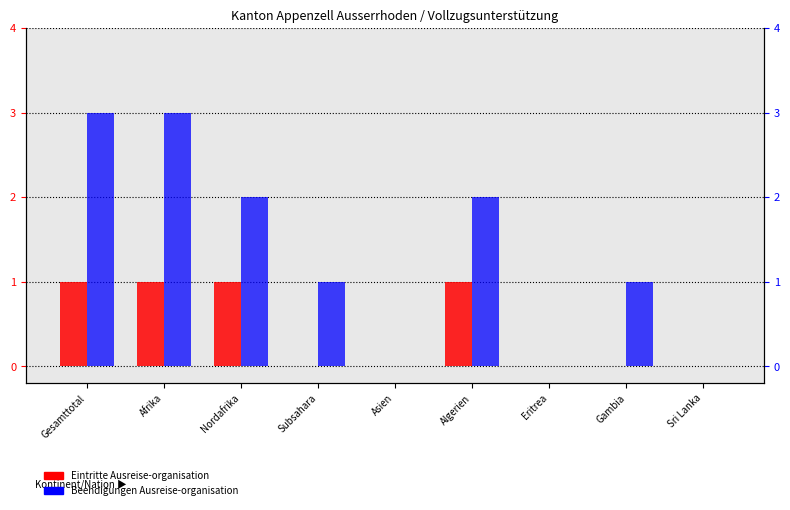

True or false: Eintritte Ausreise-organisation has a value of 1 at Eritrea.

False